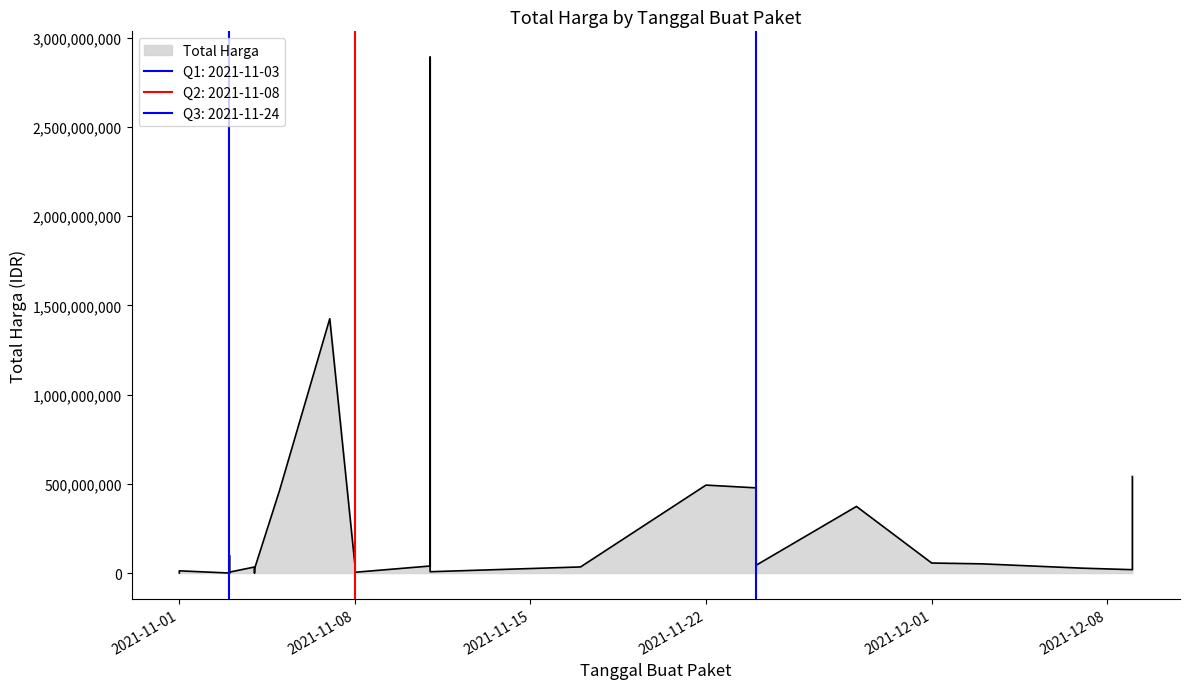

What is the smallest value displayed?

78000